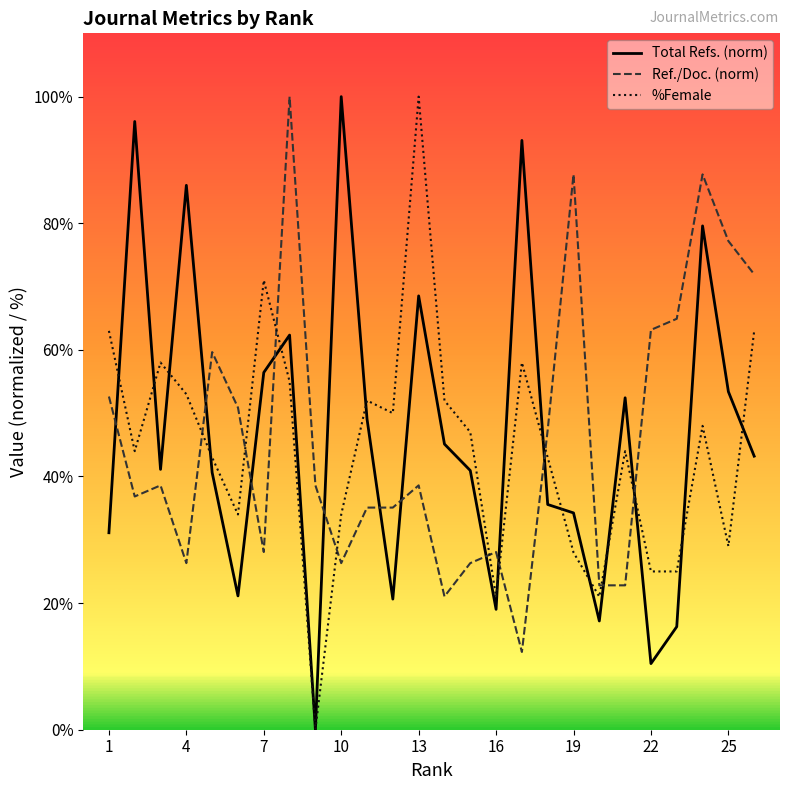

What is the maximum value shown in the chart?

100.0